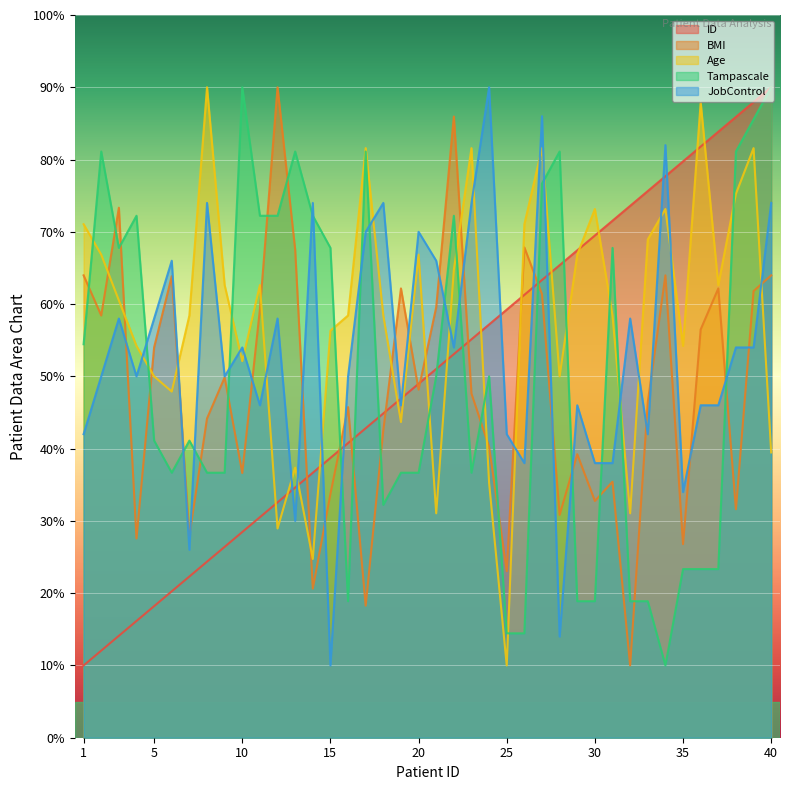

True or false: BMI has a value of 64.0 at 34.

True